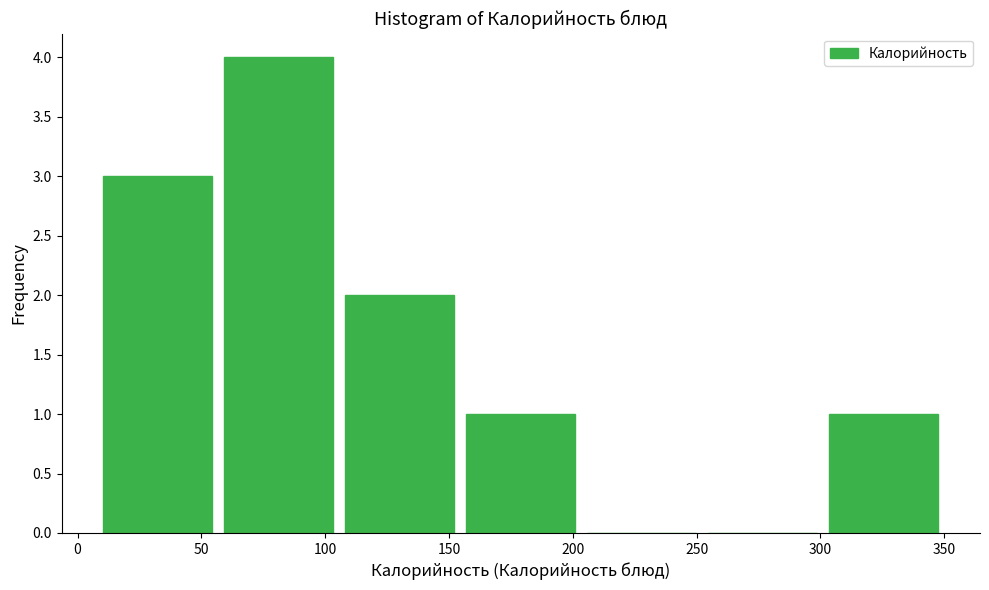

Reading left to right, transcribe this chart: for each bar, give the range it covers on the x-axis and its height. Neither the bar edges nor the heights are printed on the chart, so give them approximately, as read against the axes.

10 to 55: 3
55 to 105: 4
105 to 155: 2
155 to 205: 1
205 to 250: 0
250 to 300: 0
300 to 350: 1